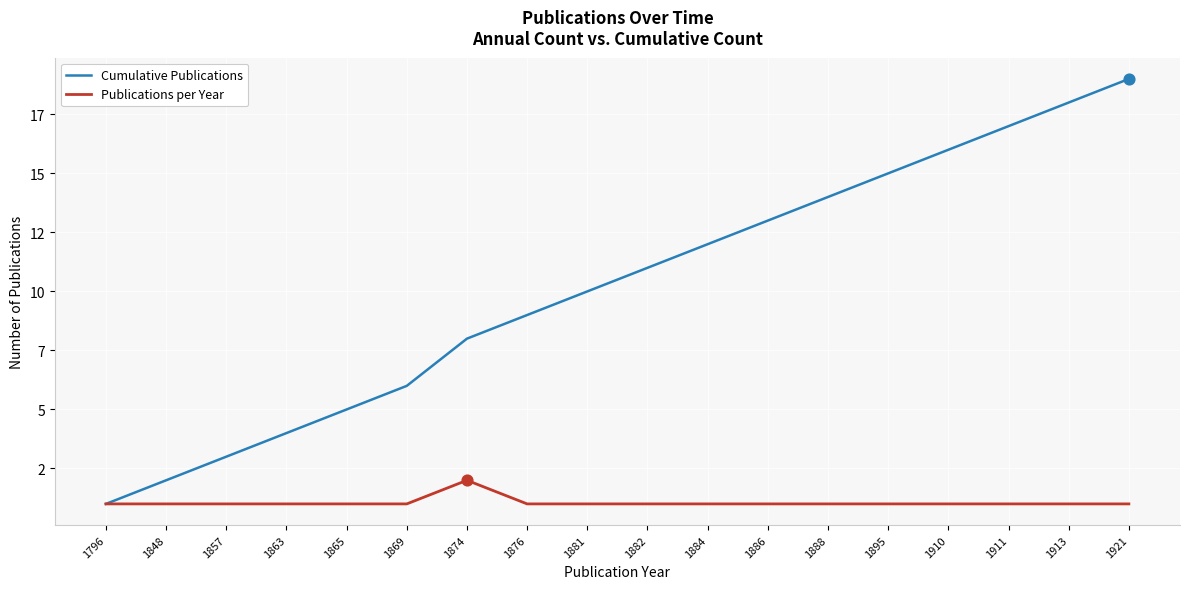

What are all the series names shown in the legend?

Cumulative Publications, Publications per Year